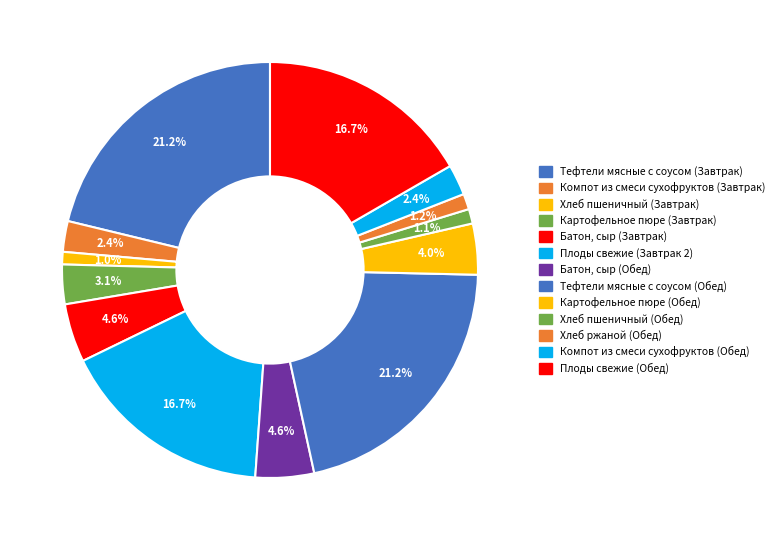

What is the ratio of the value at Хлеб ржаной (Обед) to the value at Батон, сыр (Завтрак)?

0.3